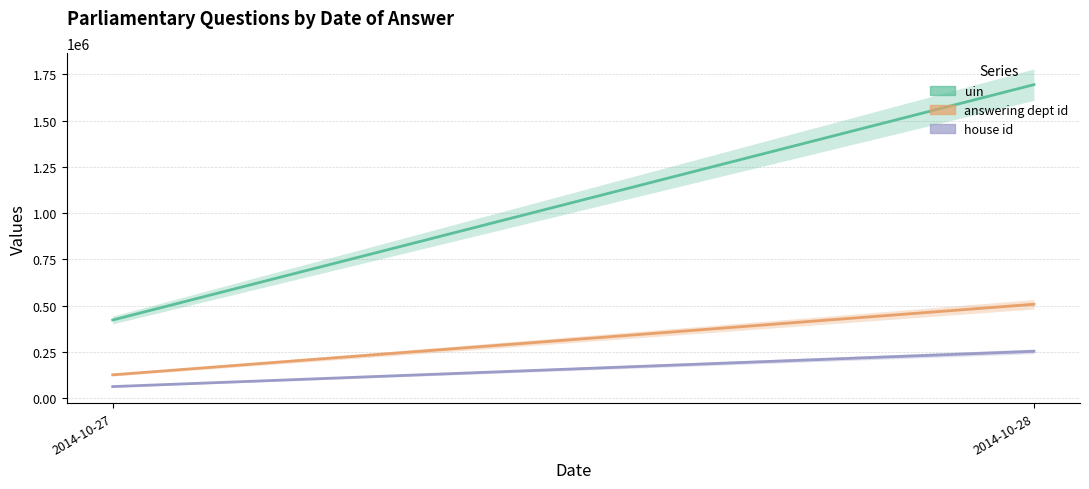

Reading left to right, extract all data points from this chart.

uin: 423151.0	1694112.0
answering dept id: 127035.8	508143.1
house id: 63517.9	254071.6